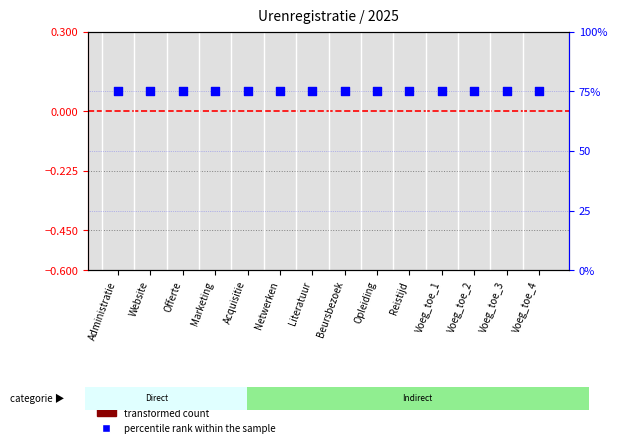

Which series has the largest total across all categories?

percentile rank within the sample